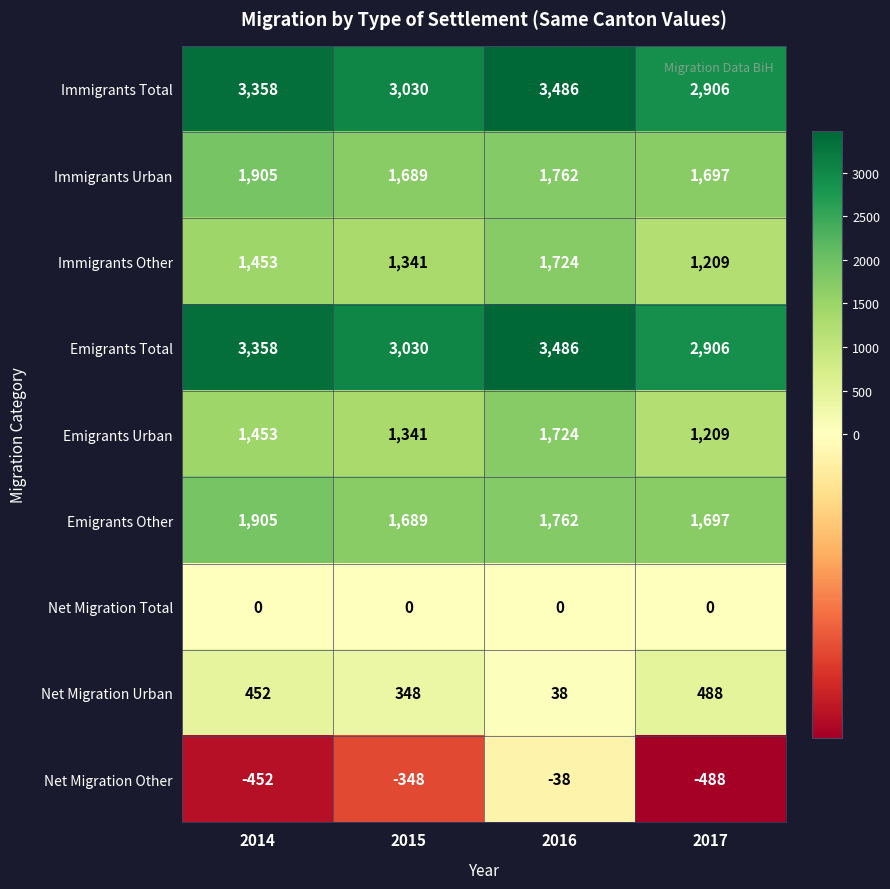

What is the difference between the maximum and minimum values in the Net Migration Urban series?

450